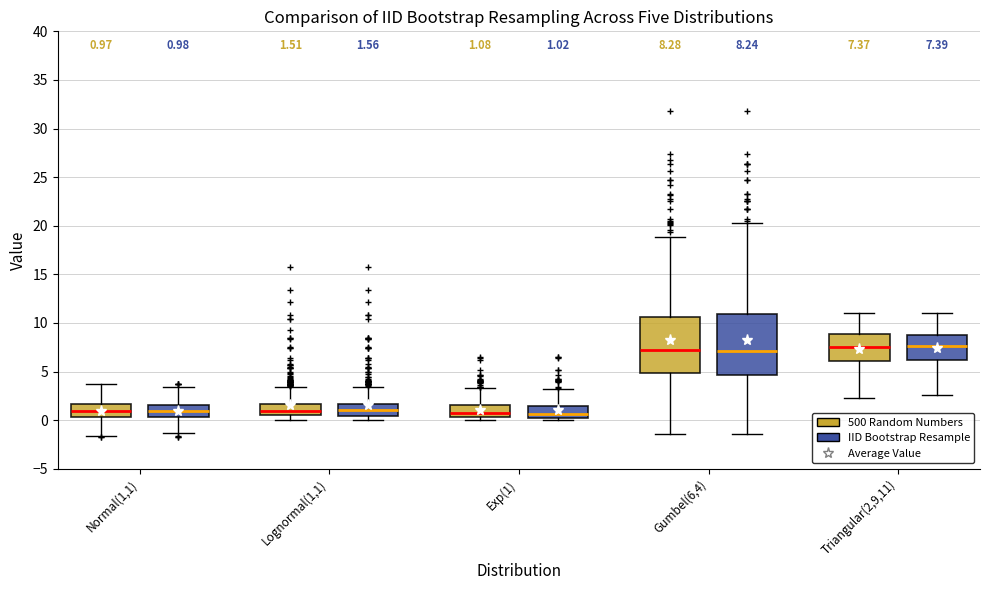

Comparing the boxes themselves (not the whiskers), which one is the tallest?

Gumbel(6,4) (IID Bootstrap Resample)